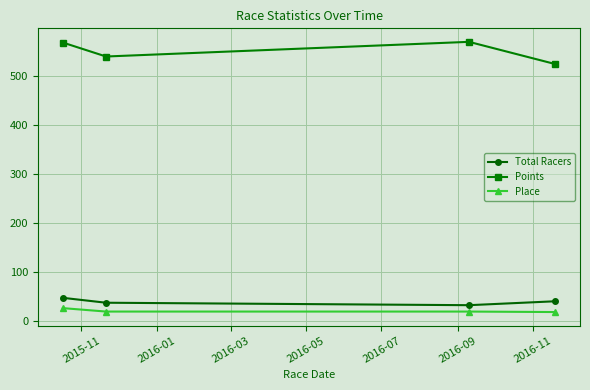

What is the minimum value for Place?

19.0